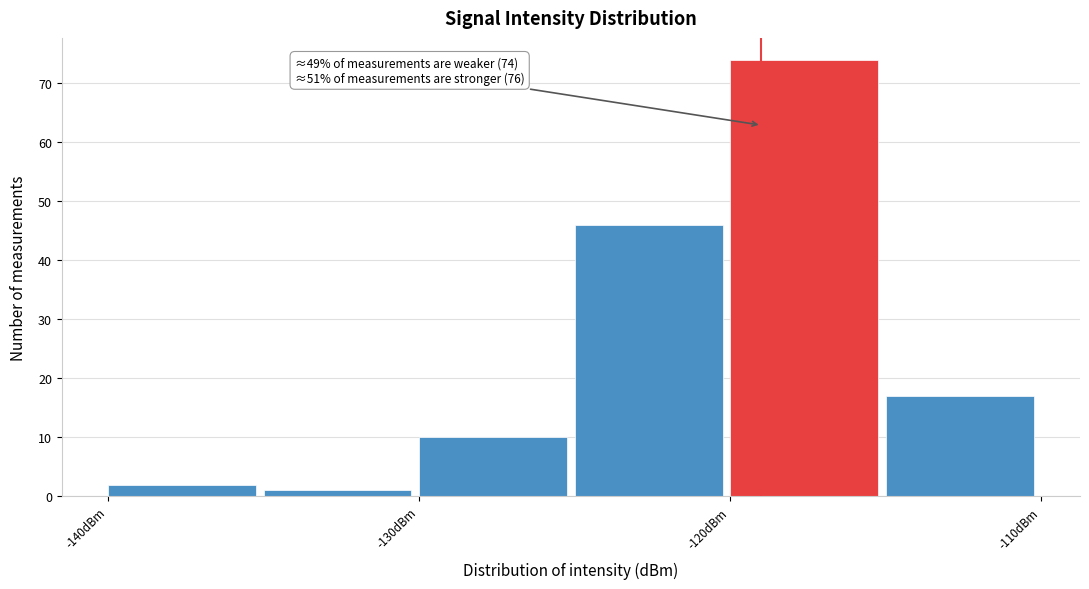

Over which range of the x-axis is the bar tallest?

-120 to -115